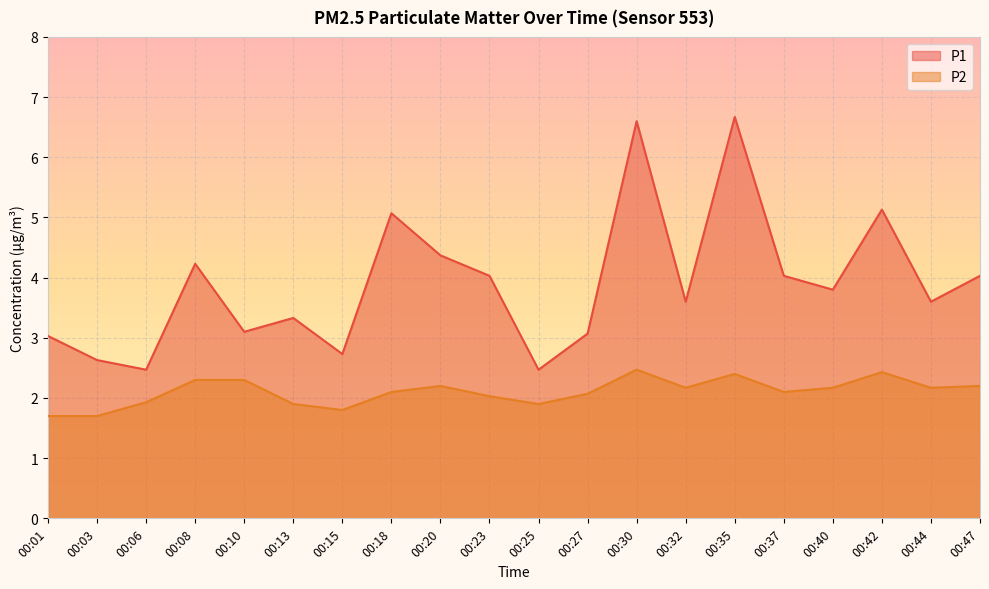

What is the value of the P1 point at the 5th from the left?

3.1